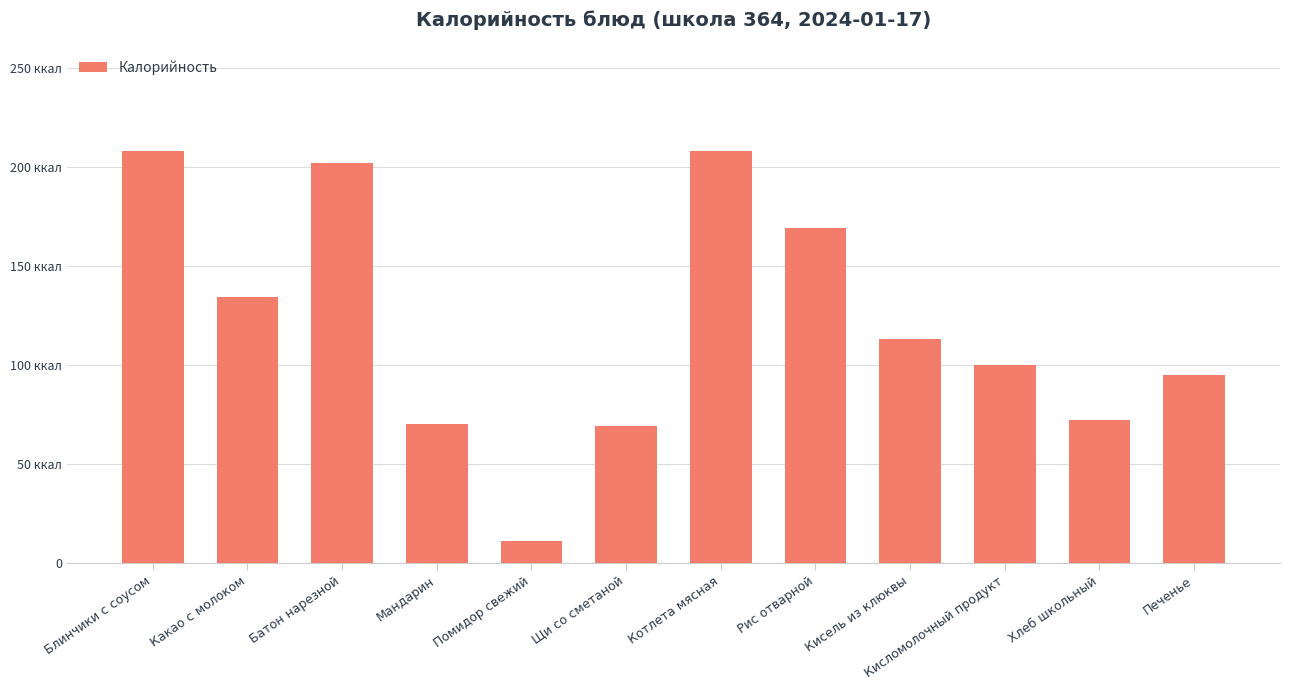

What is the average value?

121